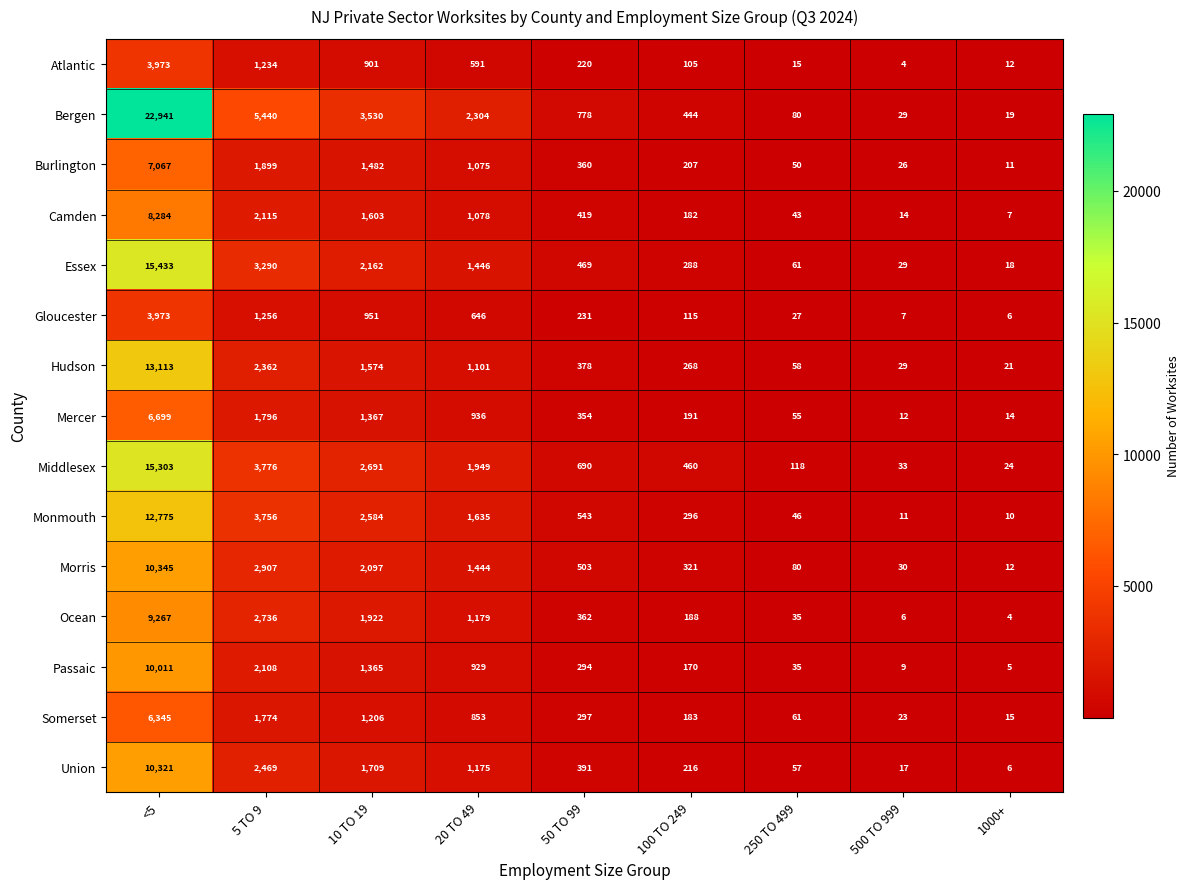

Is it true that Passaic equals 9 at 500 TO 999?

True